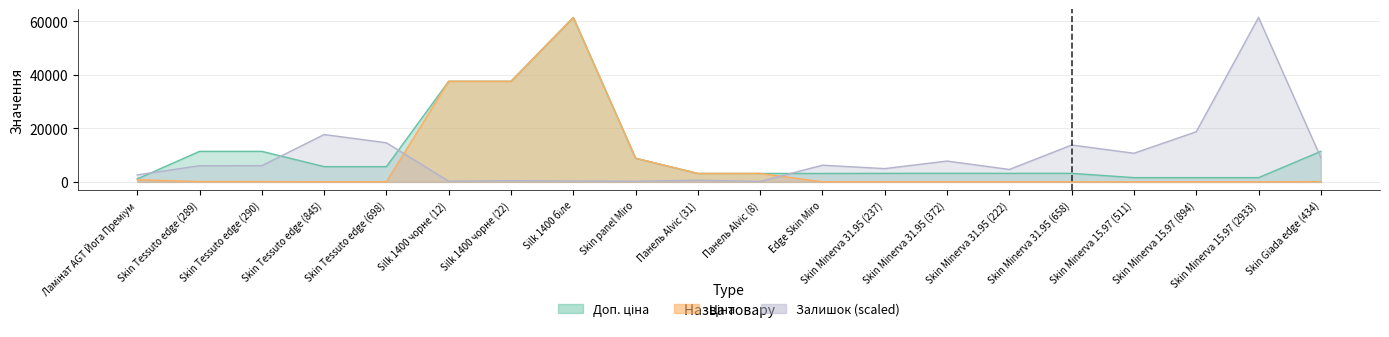

What is the greatest value displayed?

61434.3